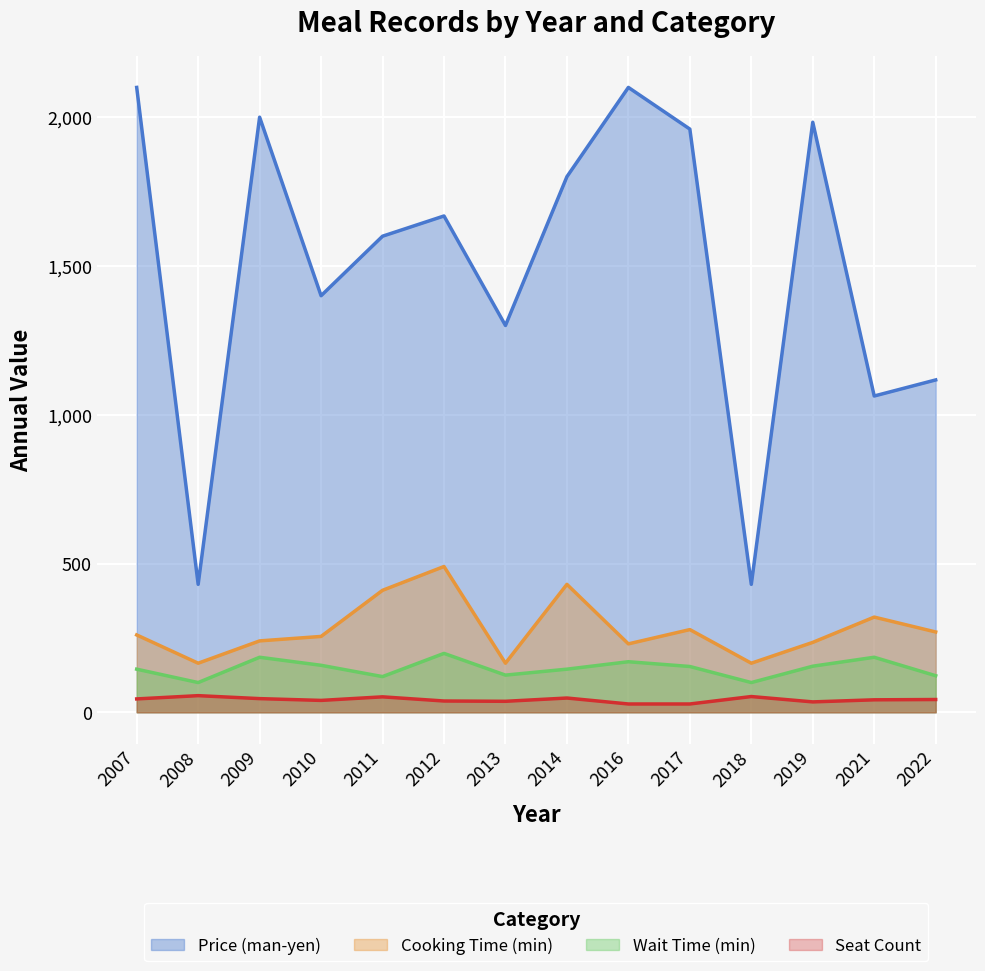

What is the difference between the highest and lowest values at 2017?

1932